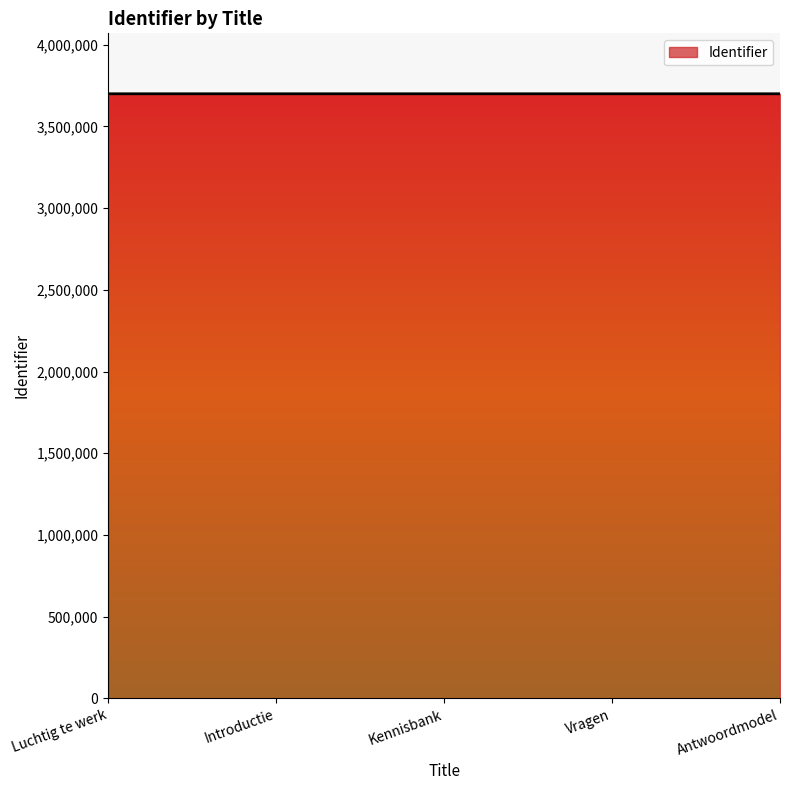

What is the approximate value at Introductie?

3699553